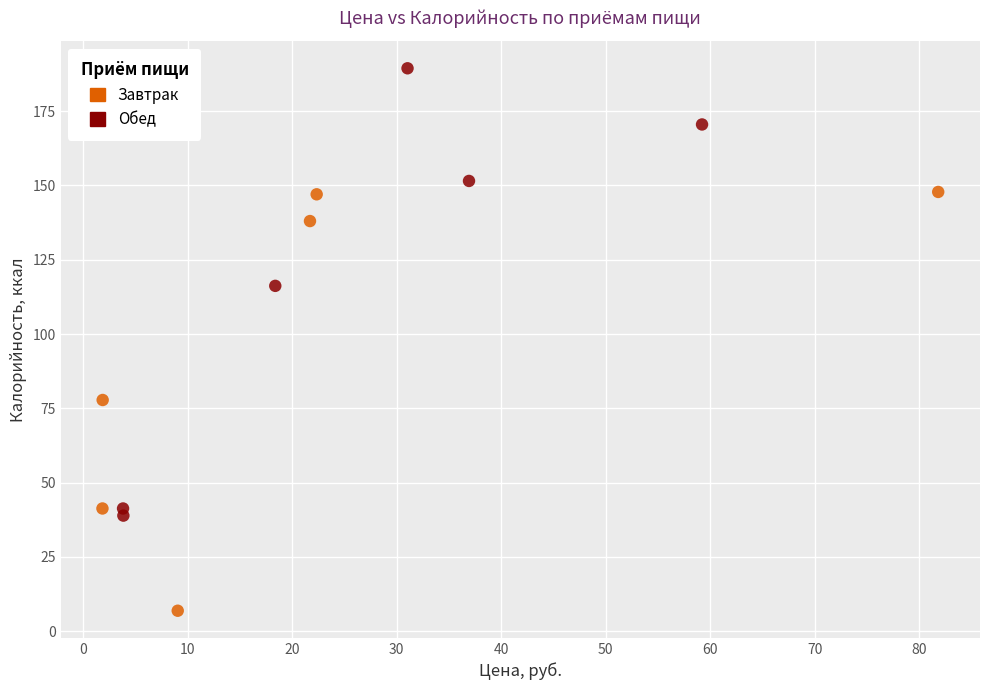

Which series contains the lowest Y value?

Завтрак